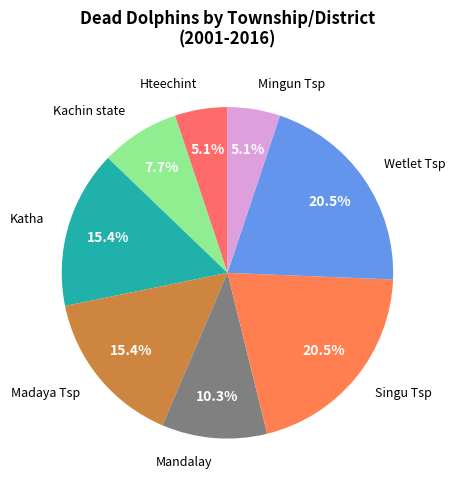

What percentage is the Kachin state slice, to the nearest percent?

8%